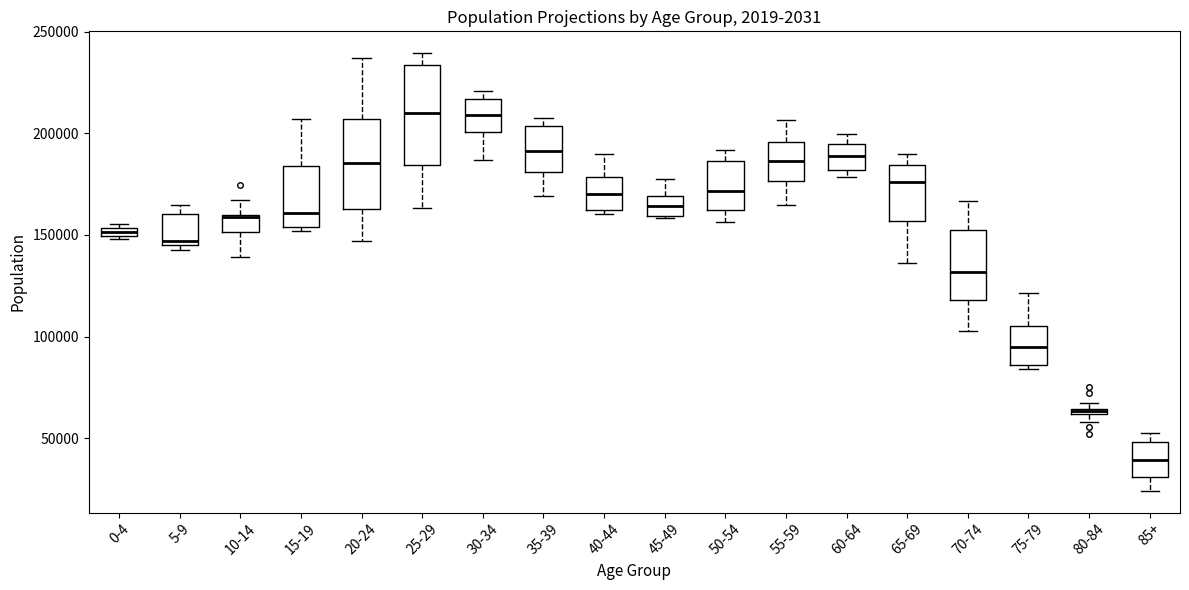

Which box has the lowest median line?

85+